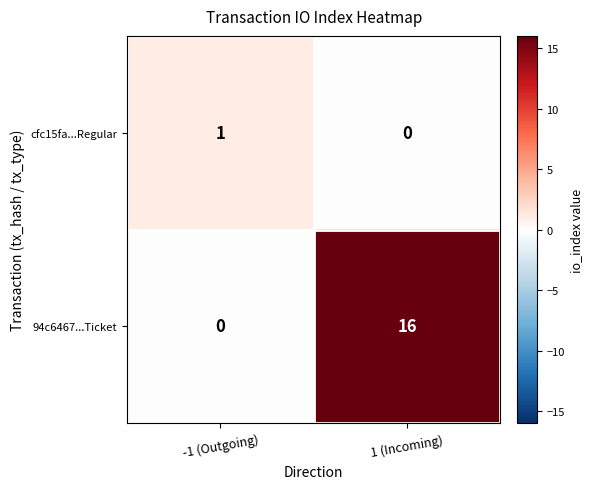

Is it true that 94c6467...Ticket equals 10 at 1 (Incoming)?

False